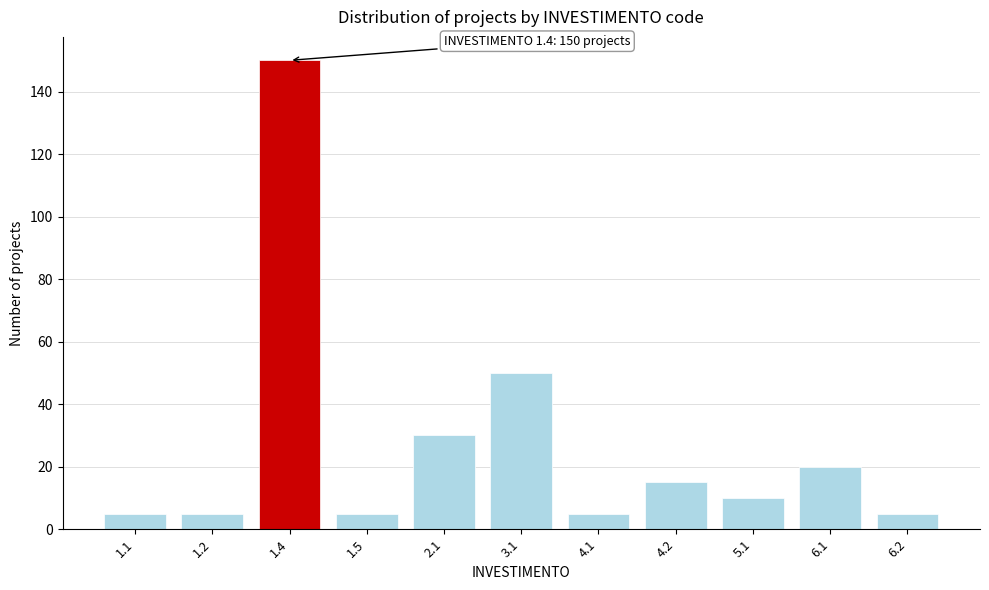

Reading right to left, extract all data points from this chart.

5	20	10	15	5	50	30	5	150	5	5